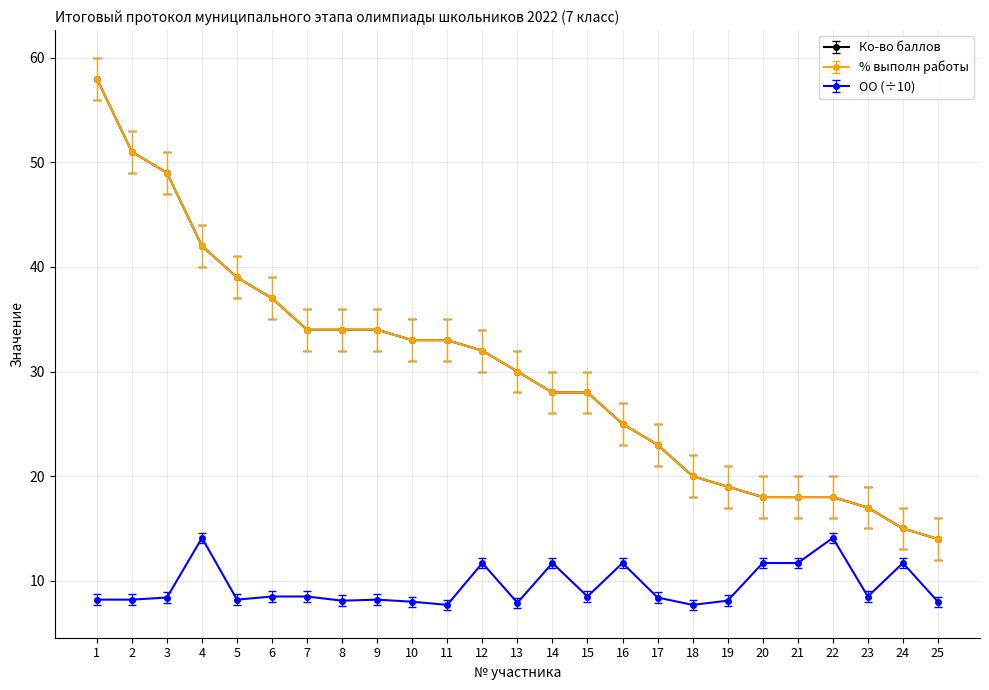

Does the chart have visible grid lines?

Yes